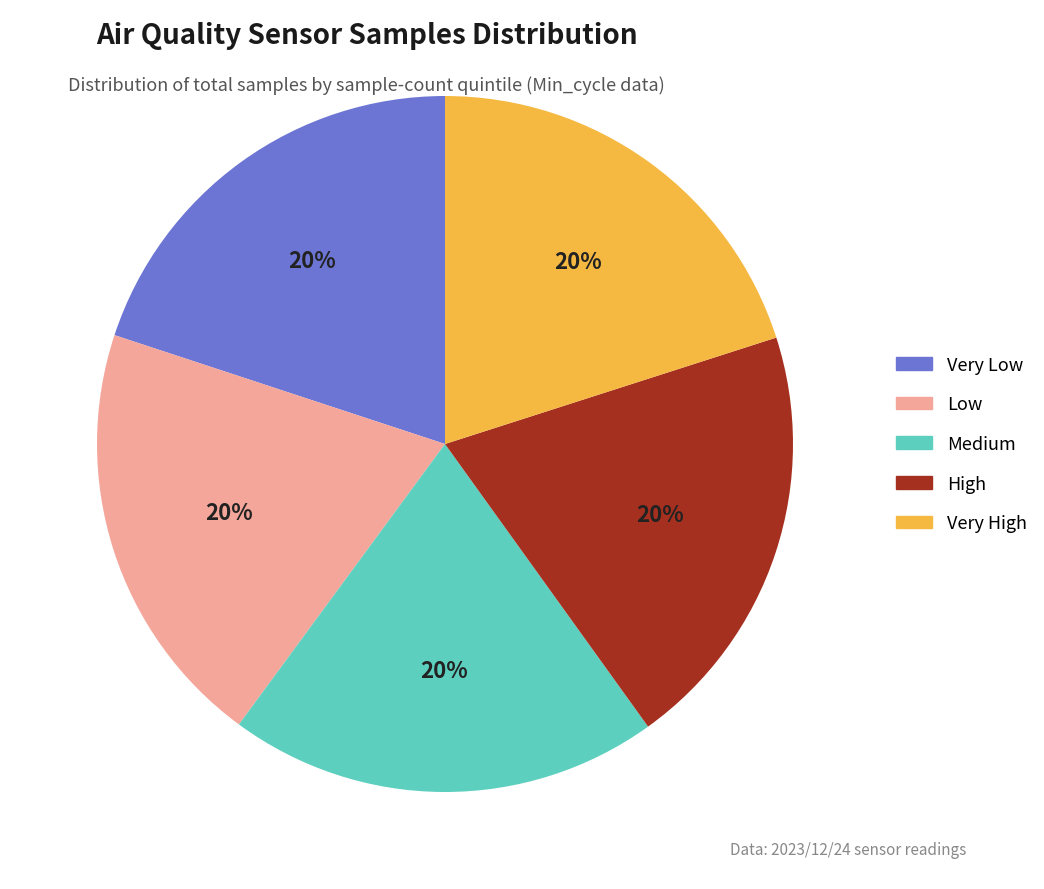

Is there any slice that represents more than half of the pie?

No